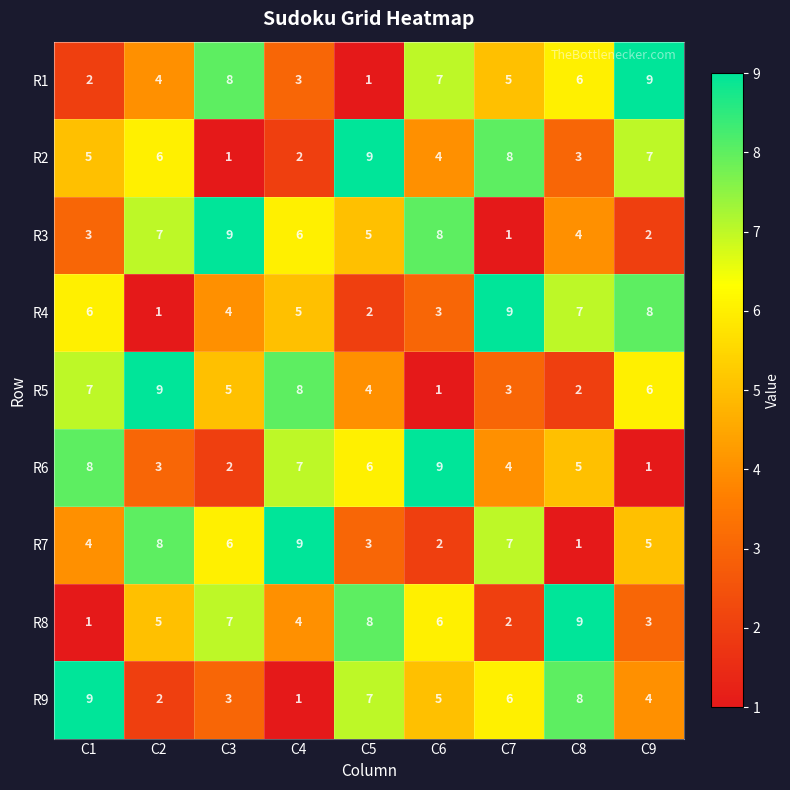

How many categories are shown in the chart?

9